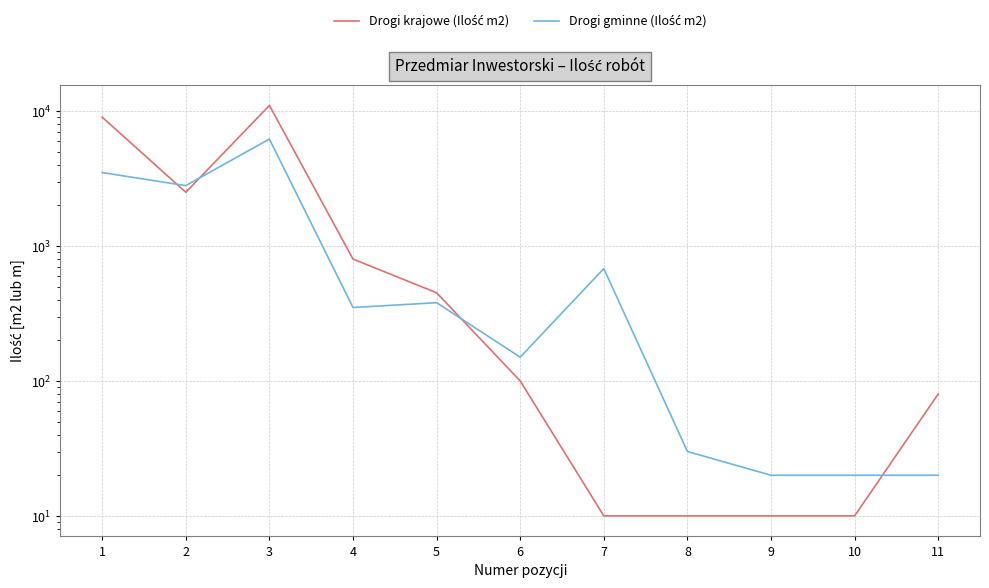

Between 2 and 10, which series saw the biggest shift?

Drogi gminne (Ilość m2)